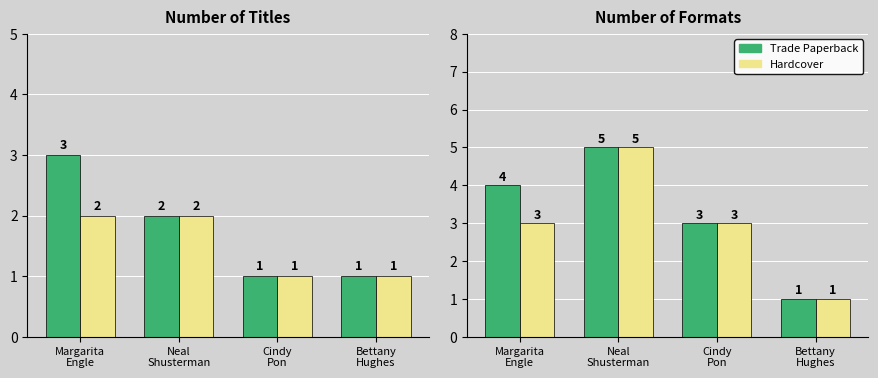

Which category has the highest value across all series?

Neal
Shusterman